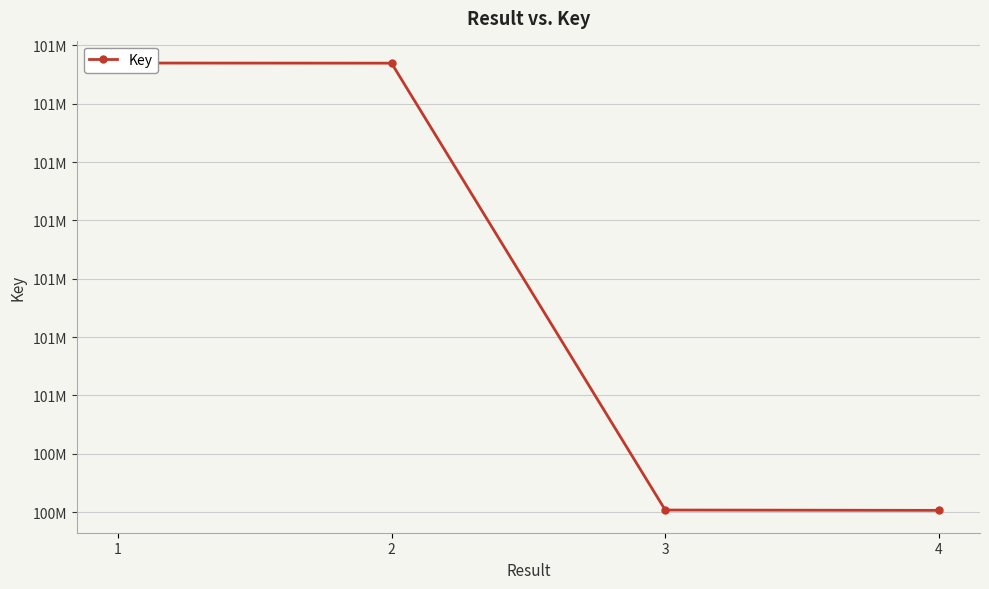

Does the chart display data point markers on the line(s)?

Yes